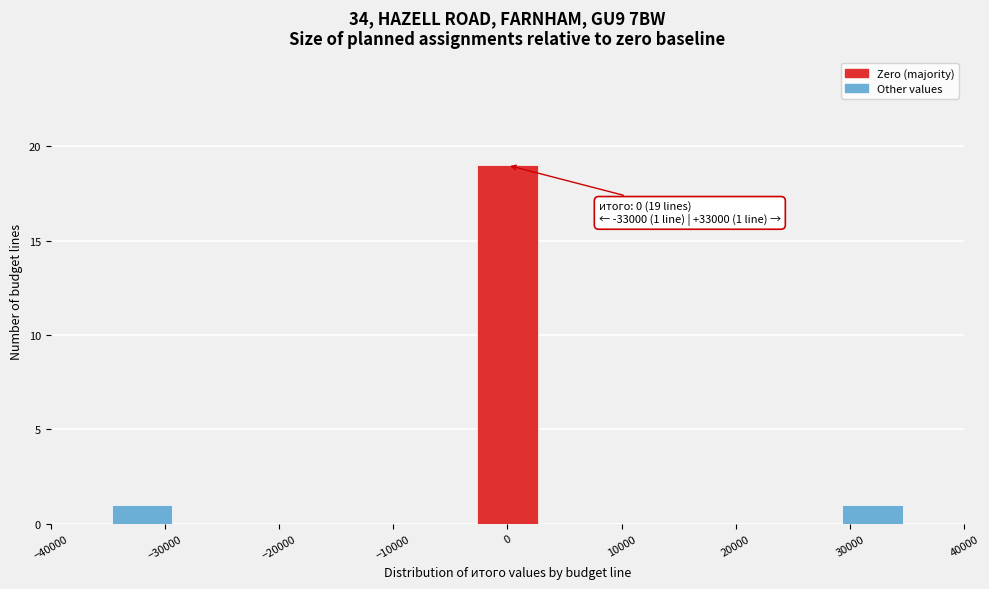

Which range on the x-axis has the tallest bar?

-3000 to 3000